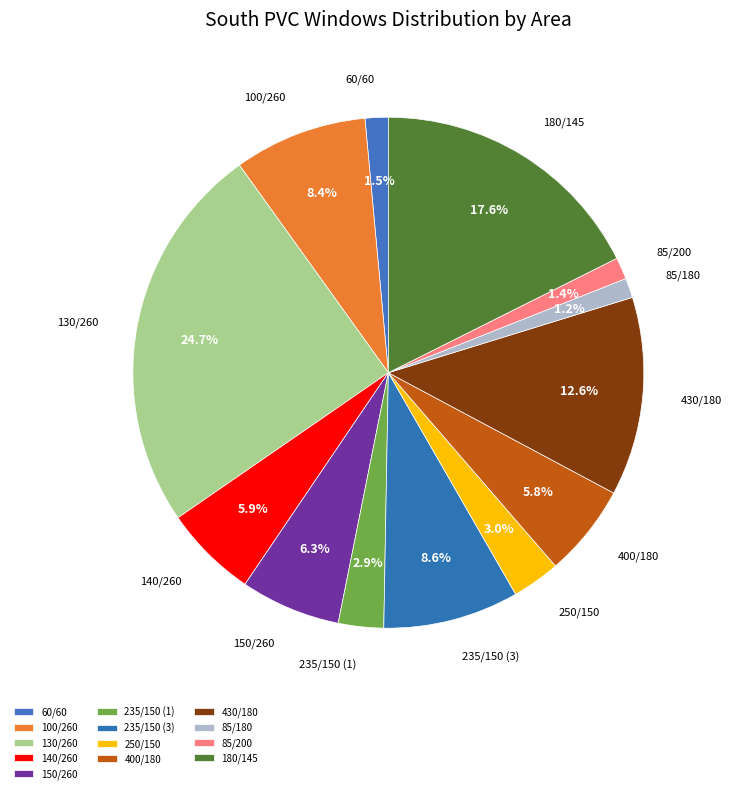

Is there any slice that represents more than half of the pie?

No